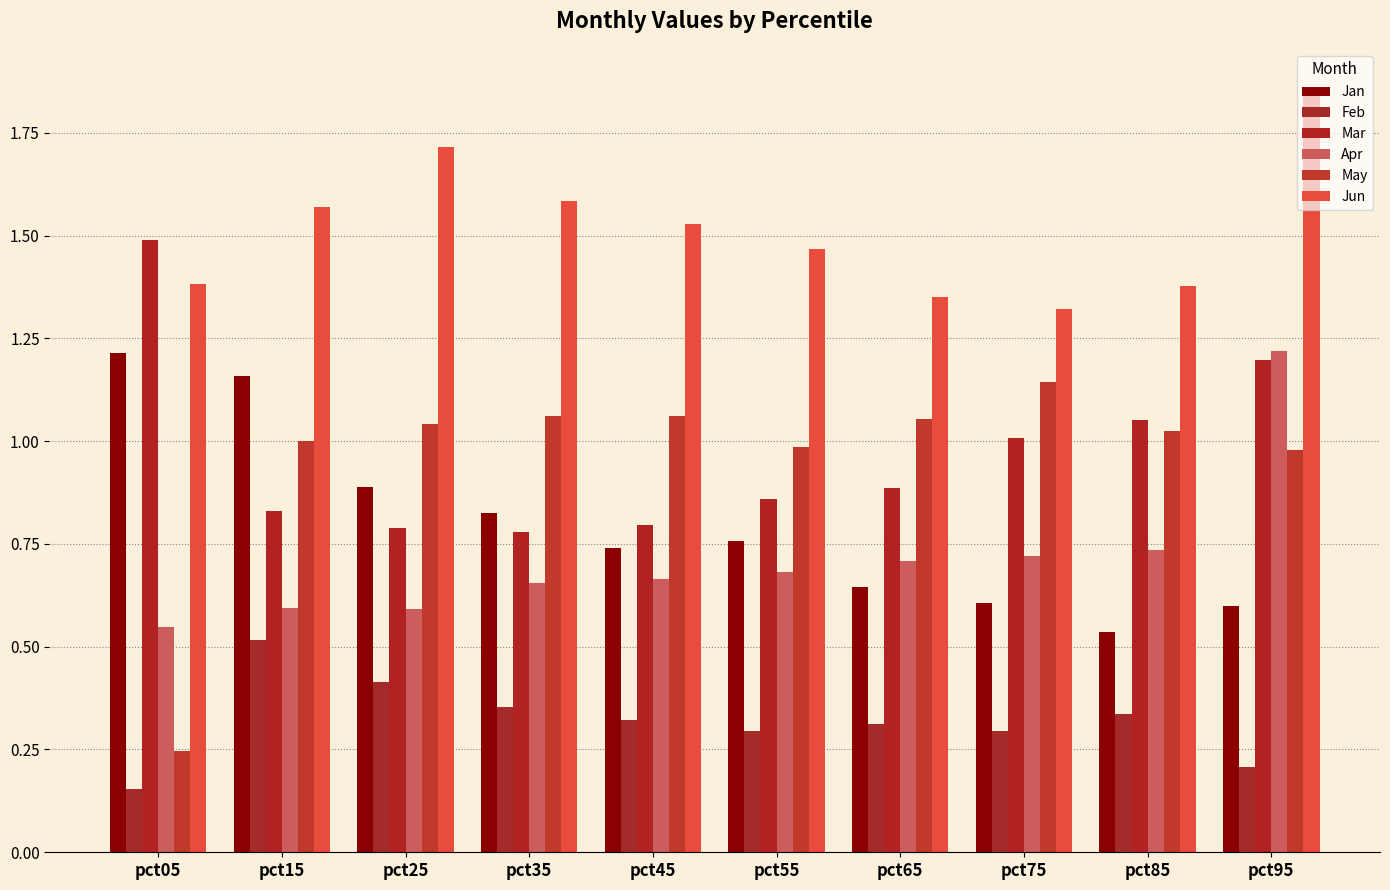

How many series are shown in this chart?

6